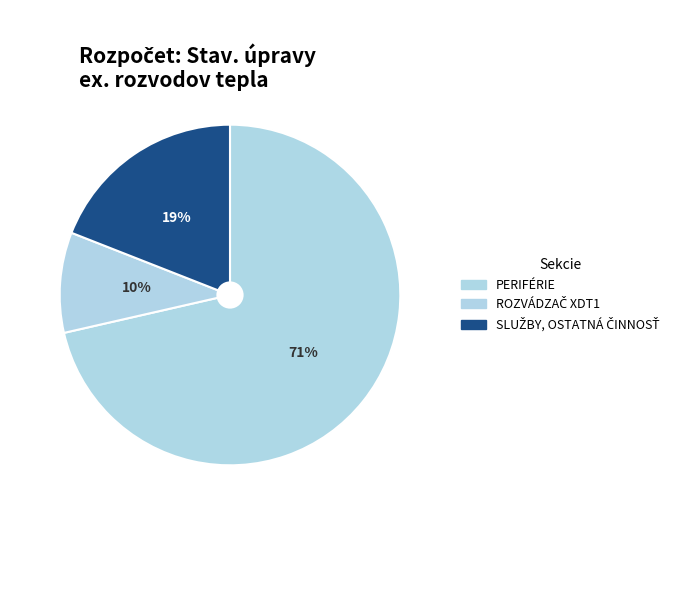

How many slices are in this pie chart?

3